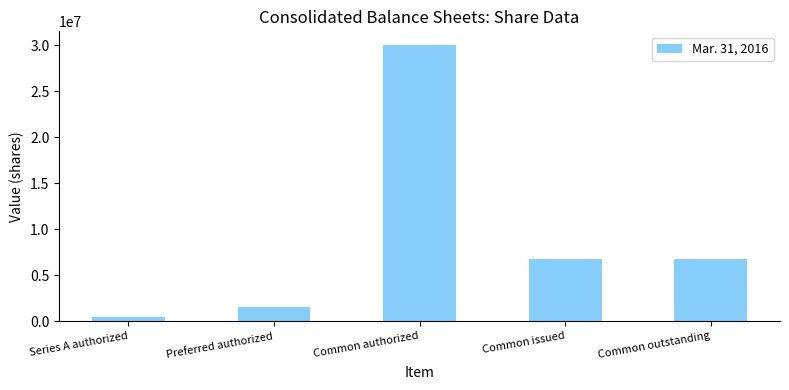

Read the value at Common issued, to the nearest 10.

6775970